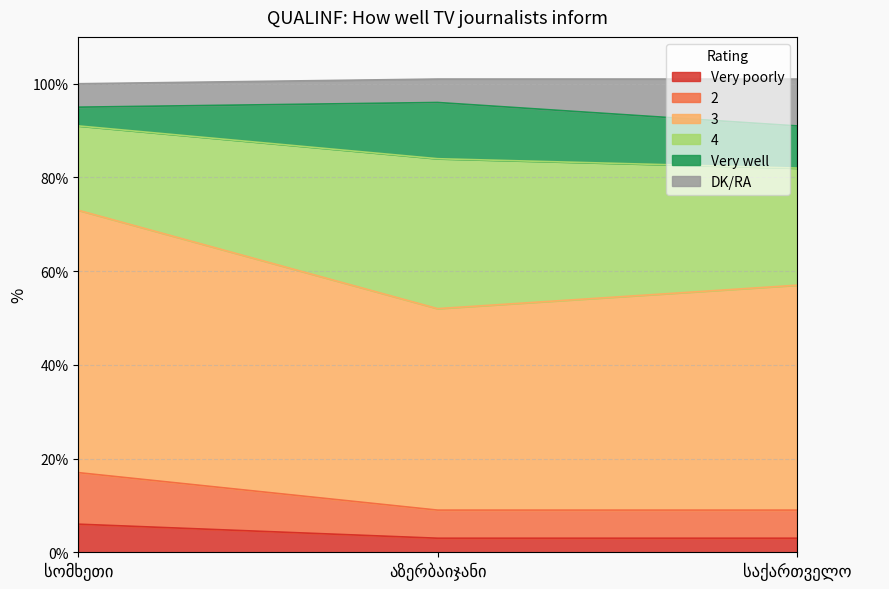

What is the highest value of the Very poorly series?

6